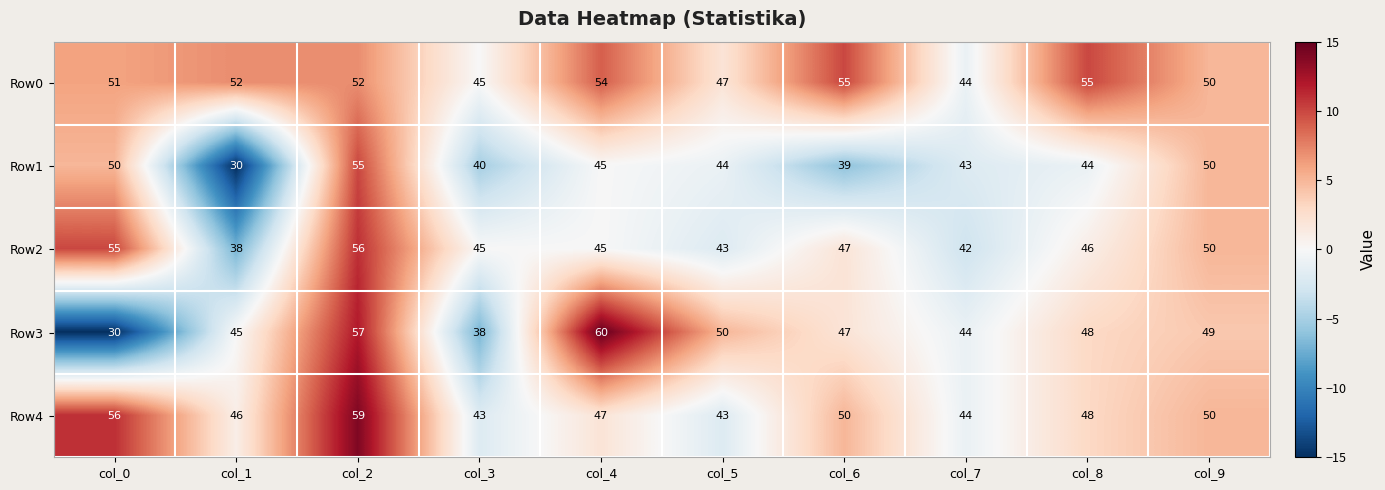

Between col_5 and col_6, which series saw the biggest shift?

Row0